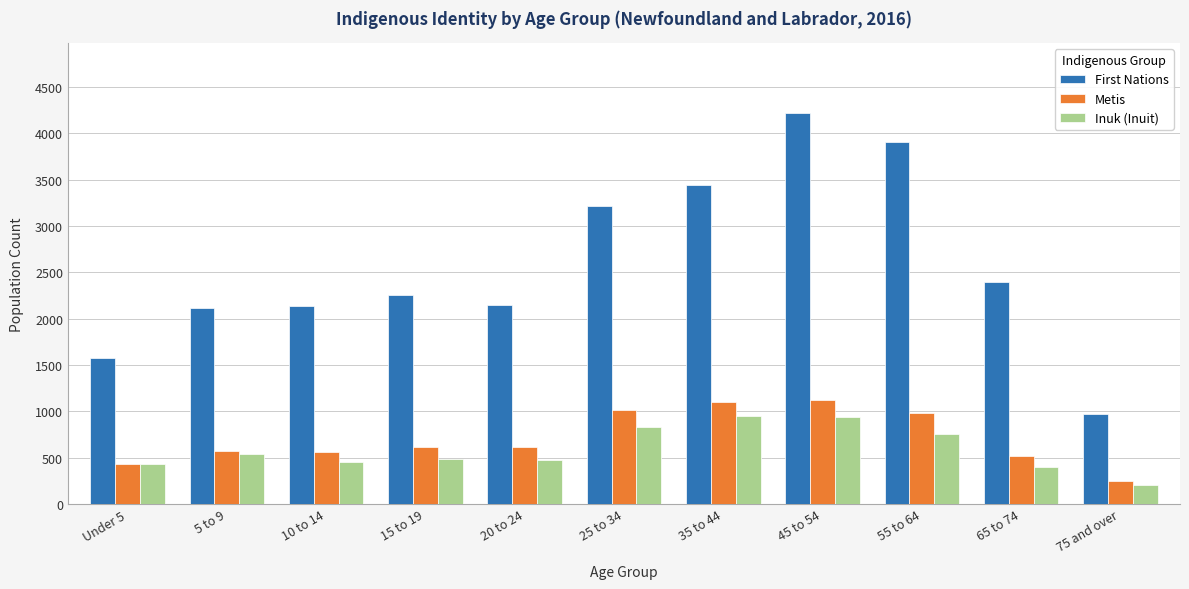

The value of Inuk (Inuit) at 65 to 74 is 400. True or false?

True